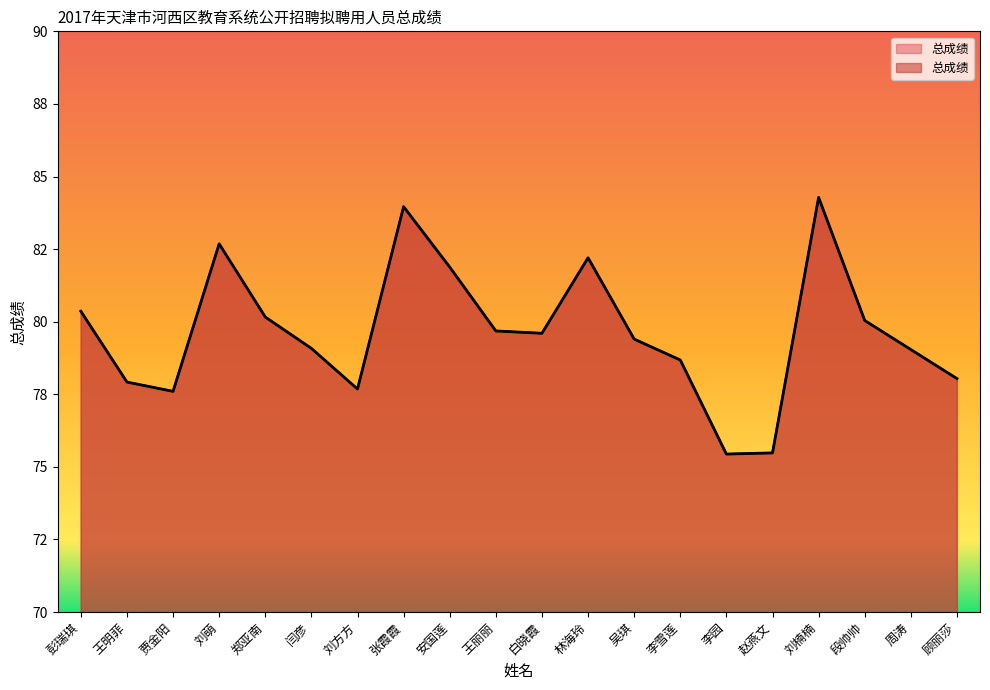

What value does the data have at 彭瑞琪?

80.4